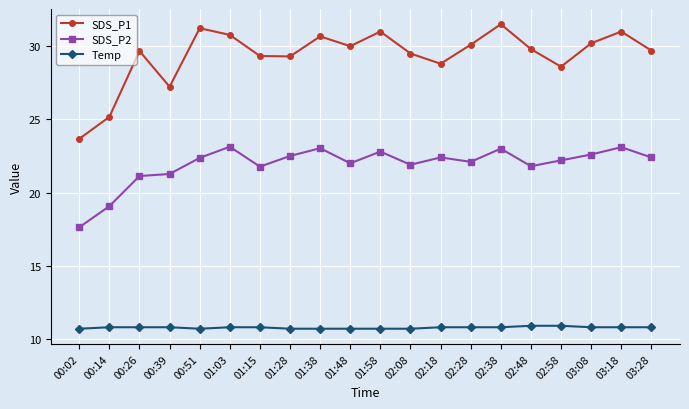

At how many categories does at least one series exceed 29?

15